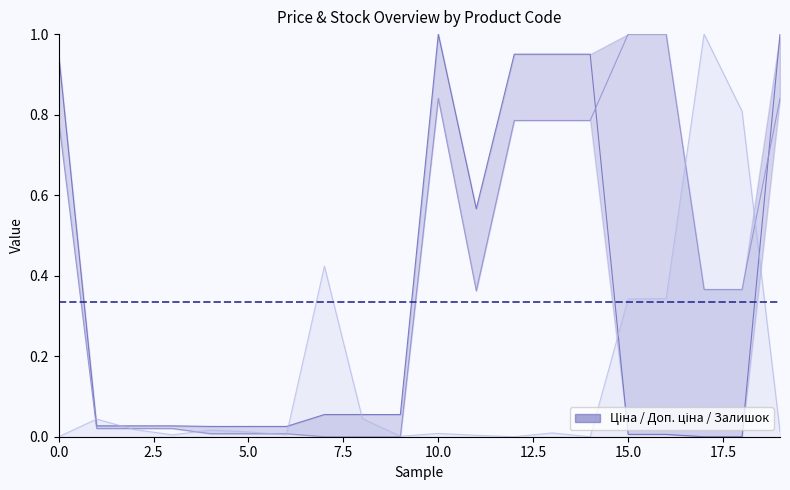

Reading left to right, extract all data points from this chart.

Ціна: 1.0	0.0	0.0	0.0	0.0	0.0	0.0	0.1	0.1	0.1	1.0	0.6	1.0	1.0	1.0	0.0	0.0	0.0	0.0	1.0
Доп. ціна: 0.8	0.0	0.0	0.0	0.0	0.0	0.0	0.0	0.0	0.0	0.8	0.4	0.8	0.8	0.8	1.0	1.0	0.4	0.4	0.8
Залишок: 0.0	0.0	0.0	0.0	0.0	0.0	0.0	0.4	0.0	0.0	0.0	0.0	0.0	0.0	0.0	0.3	0.3	1.0	0.8	0.0